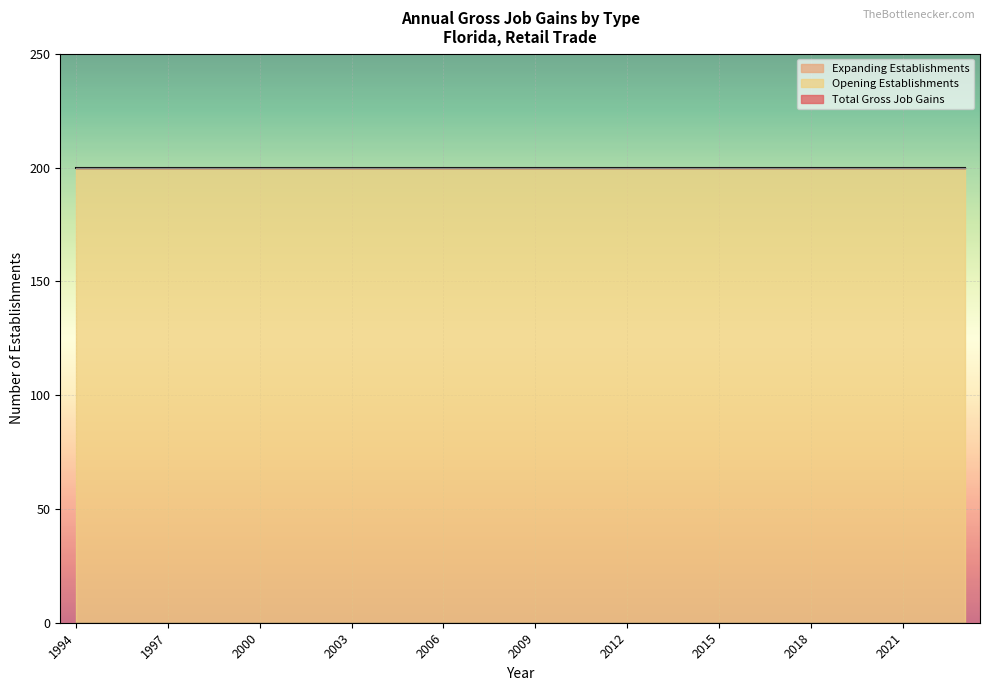

What is the greatest value displayed?

200